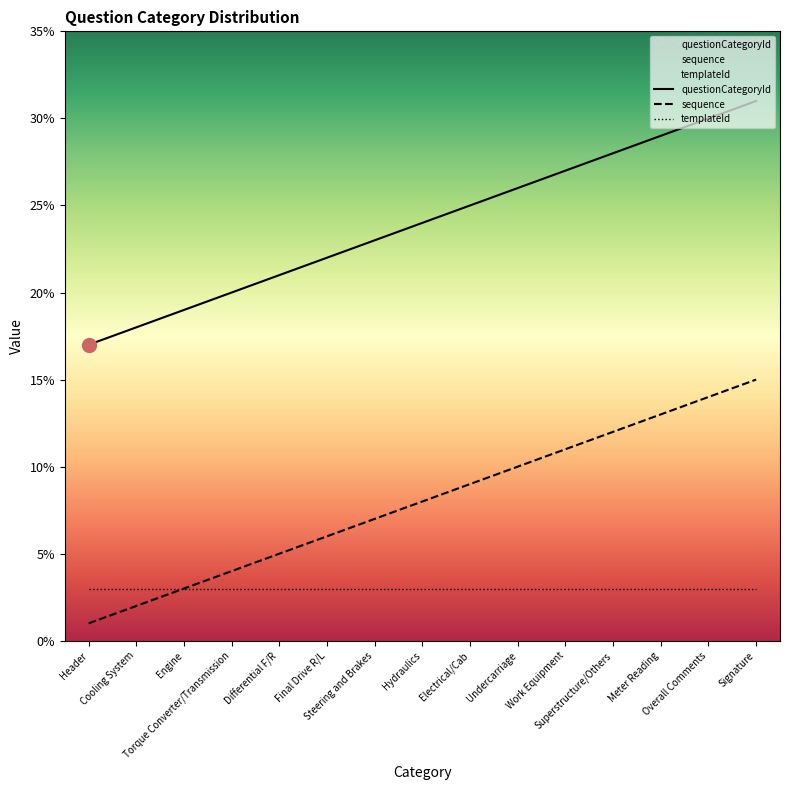

The value of sequence at Overall Comments is 4. True or false?

False